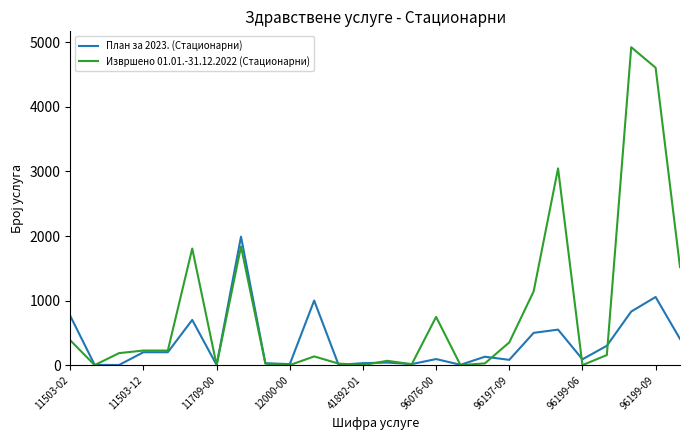

Rank the series by their average value, from lowest to highest.

План за 2023. (Стационарни), Извршено 01.01.-31.12.2022 (Стационарни)